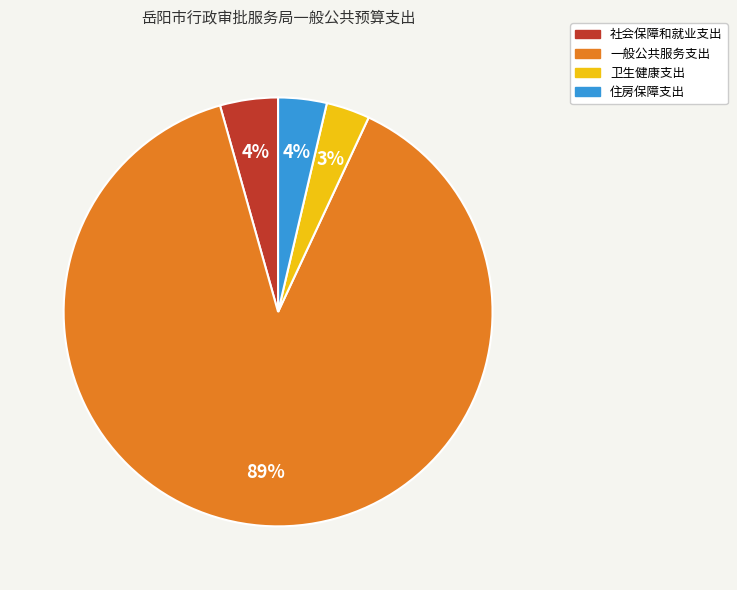

To the nearest percent, what percentage of the pie is 住房保障支出?

4%